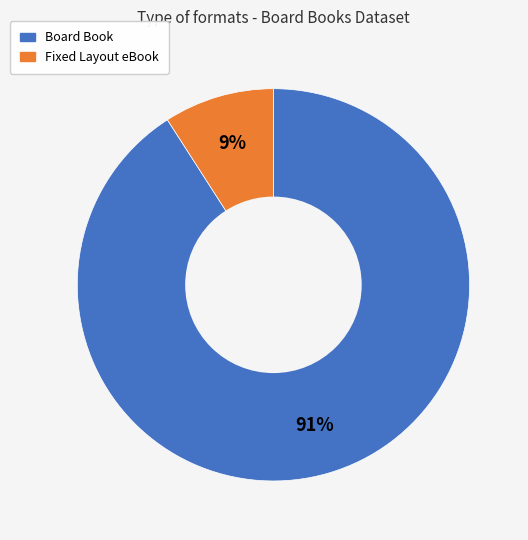

Which slice is the largest?

Board Book